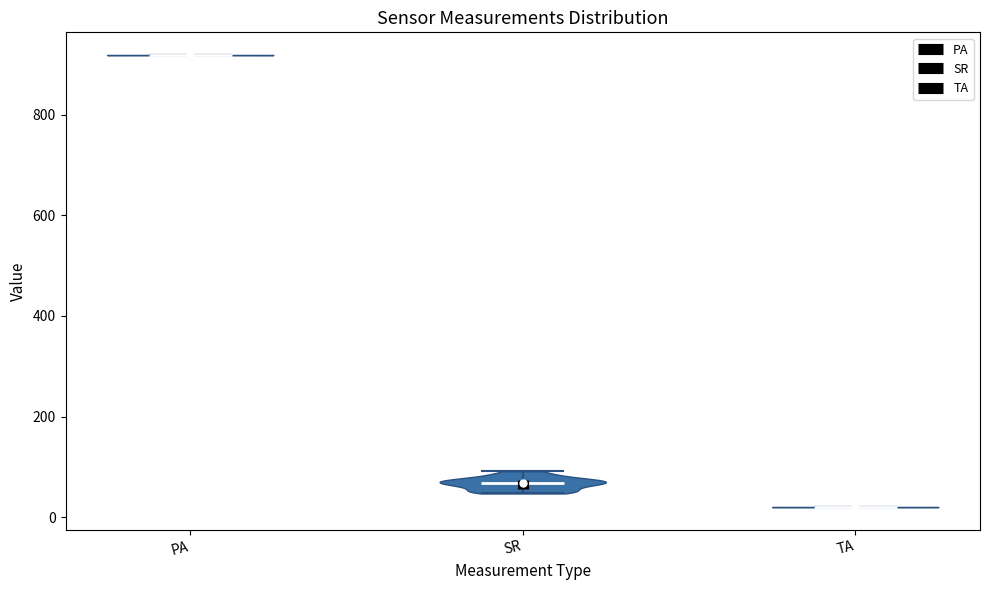

Reading left to right, read every violin against the y-axis: where its median line is, and the lowest and highest points it reaches. The values are not printed on the chart, so give them approximately, as read against the axis.

PA: median line 920, lowest point 920, highest point 920
SR: median line 60, lowest point 40, highest point 100
TA: median line 20, lowest point 20, highest point 20